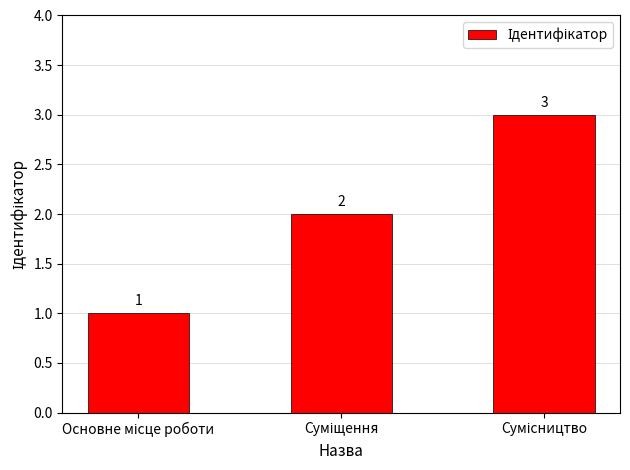

How many values are between 1 and 3?

3